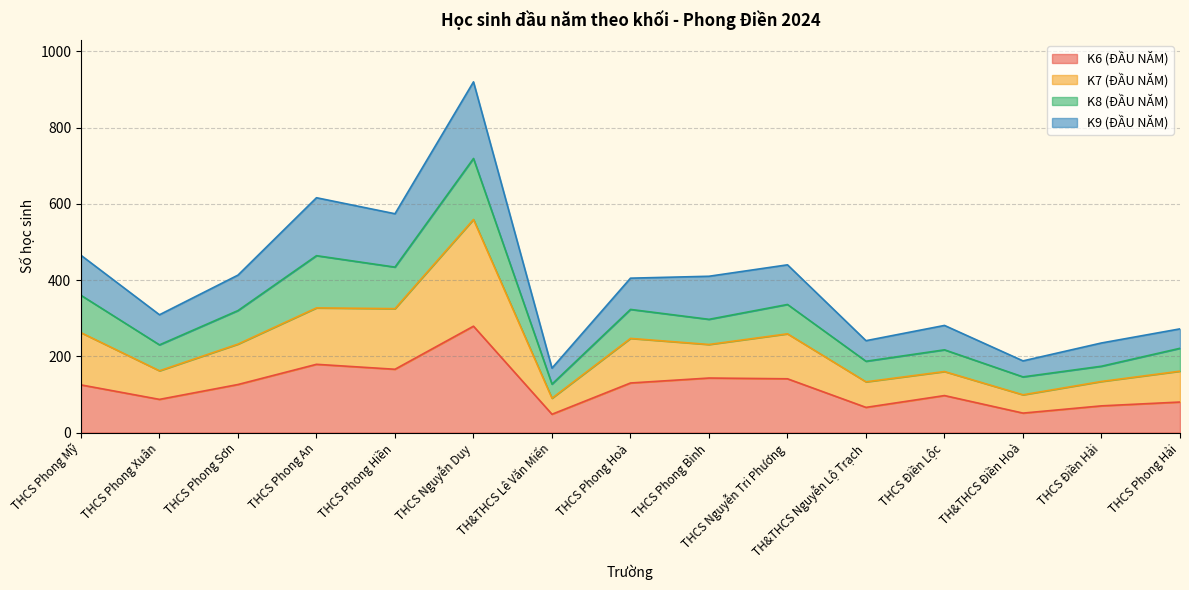

What is the minimum value for K6 (ĐẦU NĂM)?

48